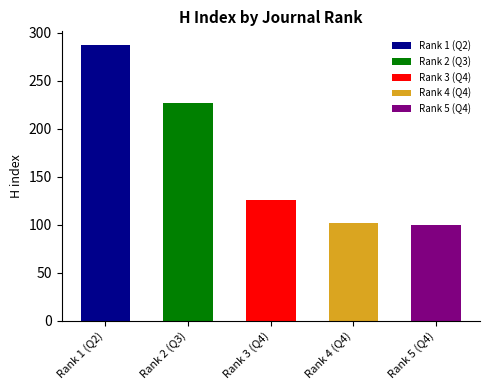

Which has a higher value, Q4 or Q4?

Q4